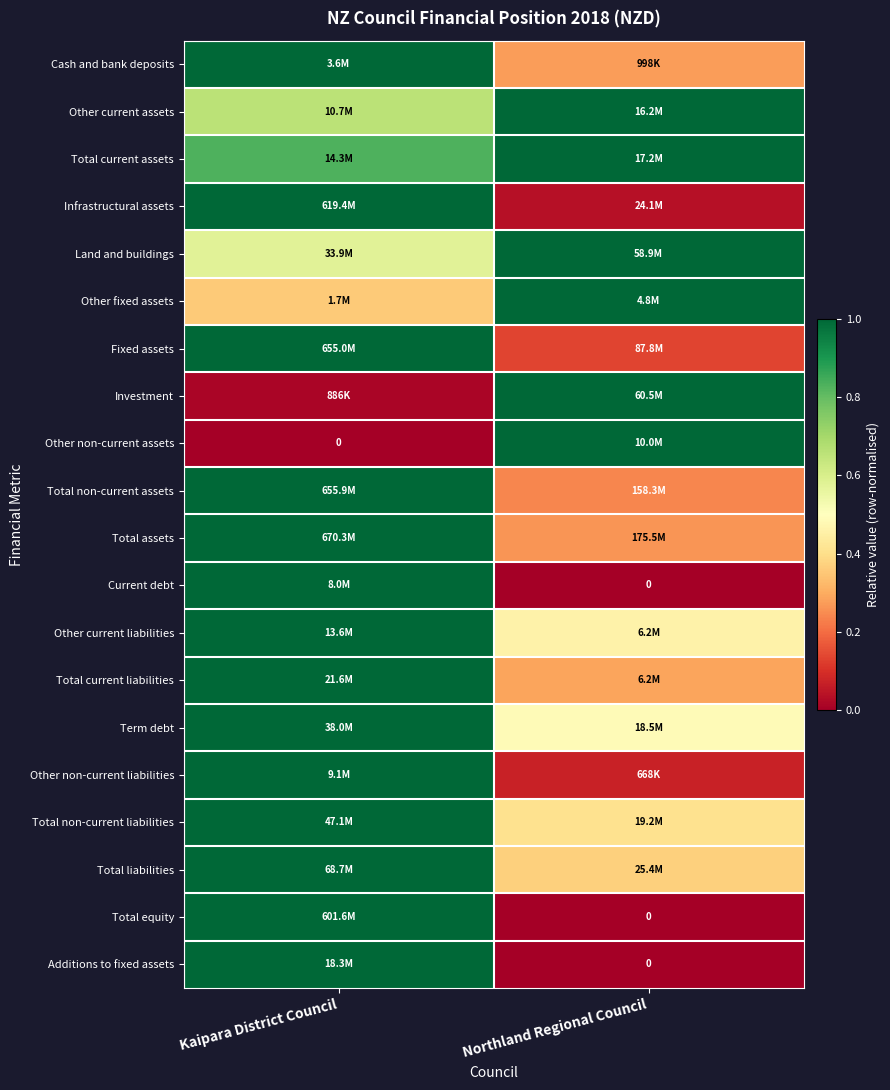

What is the highest value of the Current debt series?

1.0